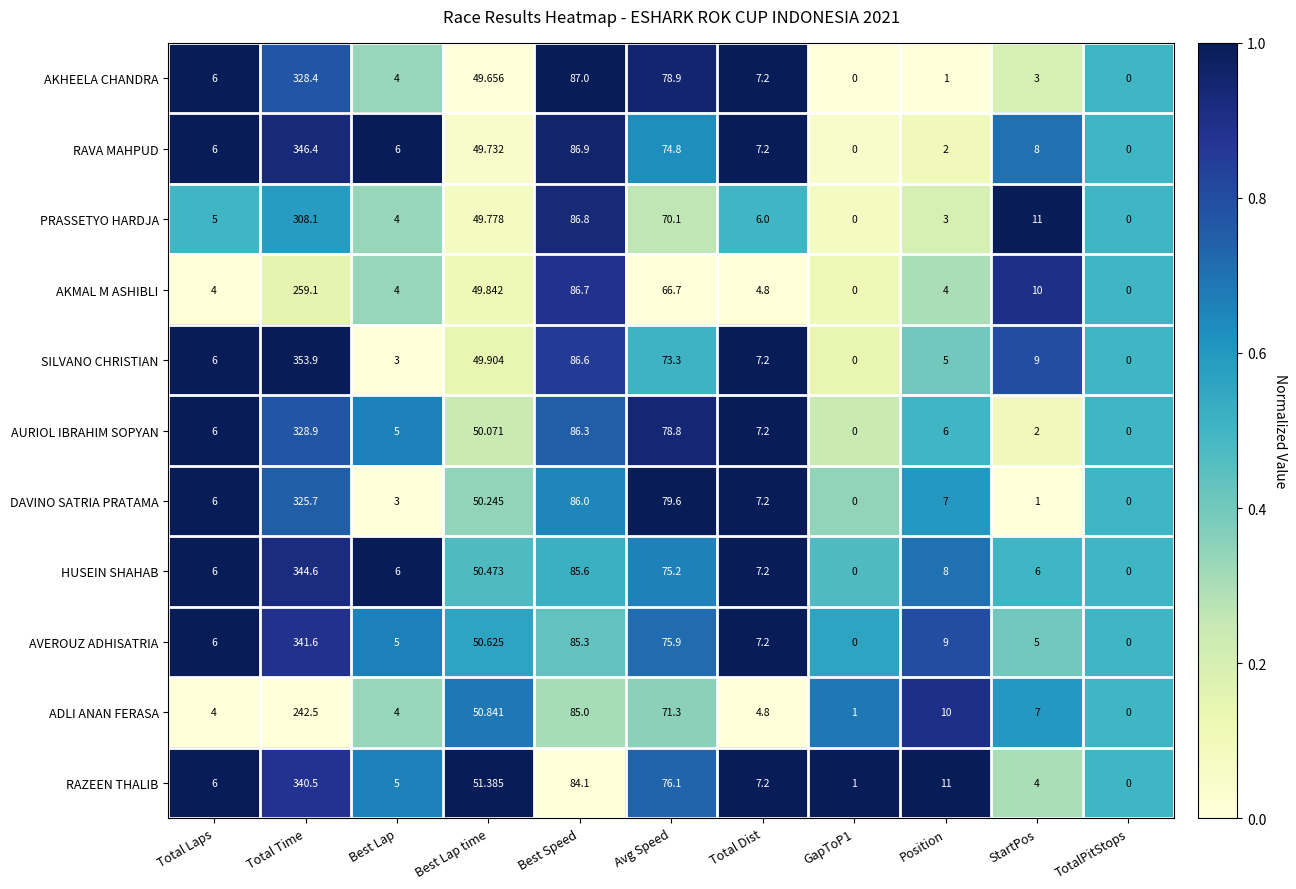

Between Total Laps and Best Speed, which series saw the biggest shift?

AKMAL M ASHIBLI